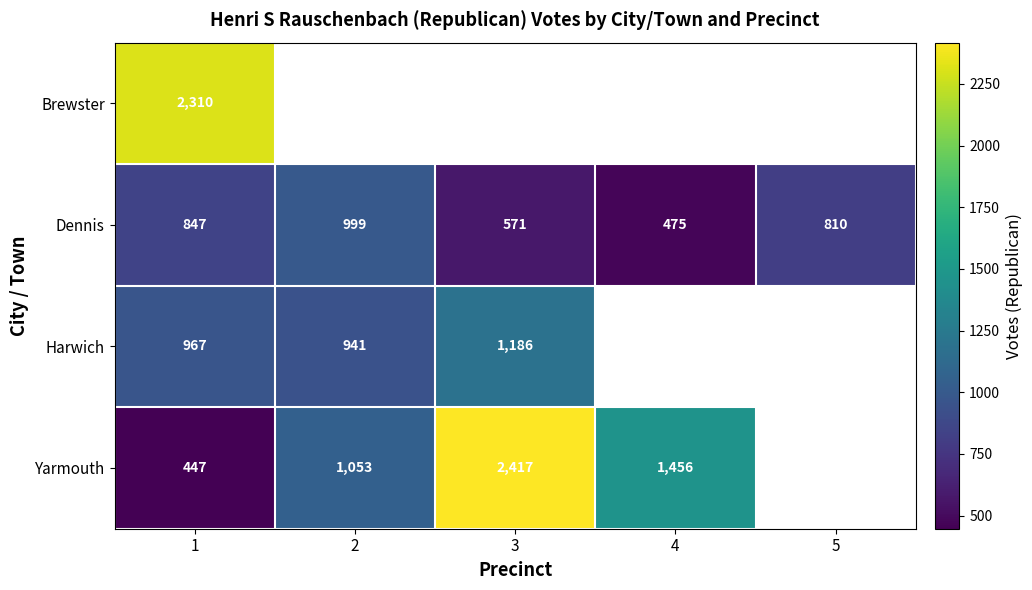

Rank the categories by Dennis value from lowest to highest.

4, 3, 5, 1, 2